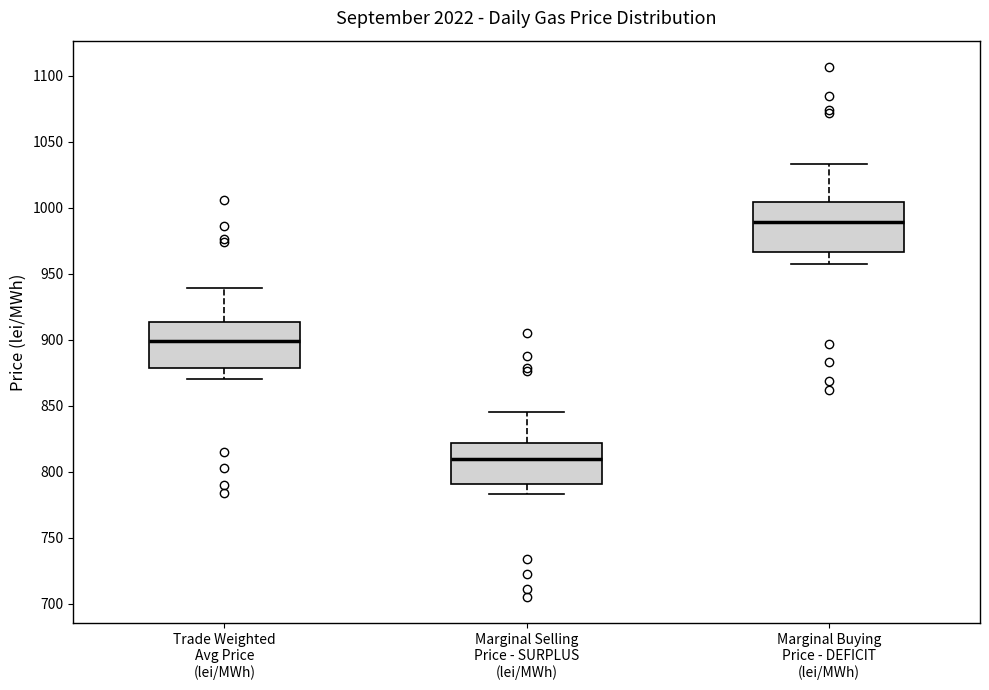

Reading left to right, transcribe this box plot: for each box, give where its median line is, the range the box spans, and where its two whiskers end, as read against the y-axis. The values are not printed on the chart, so give them approximately, as read against the axis.

Trade Weighted Avg Price (lei/MWh): median 900, box 880 to 915, whiskers 870 to 940
Marginal Selling Price - SURPLUS (lei/MWh): median 810, box 790 to 820, whiskers 785 to 845
Marginal Buying Price - DEFICIT (lei/MWh): median 990, box 965 to 1005, whiskers 955 to 1035